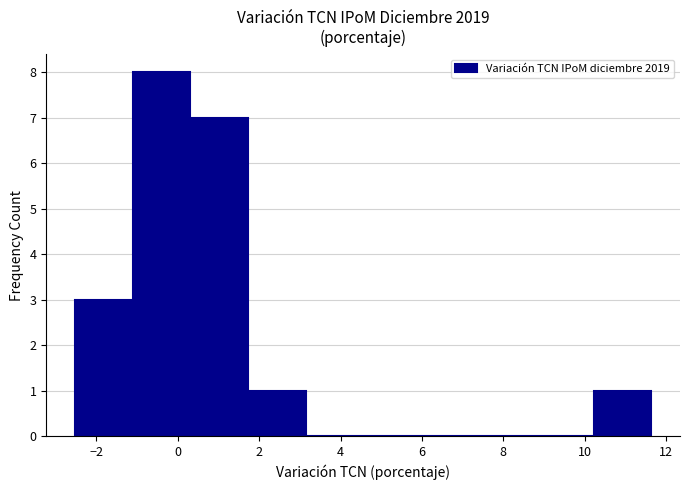

How tall is the bar that spans -2.6 to -1.2 on the x-axis? Neither the bar edges nor the heights are printed on the chart, so give them approximately, as read against the axes.

3